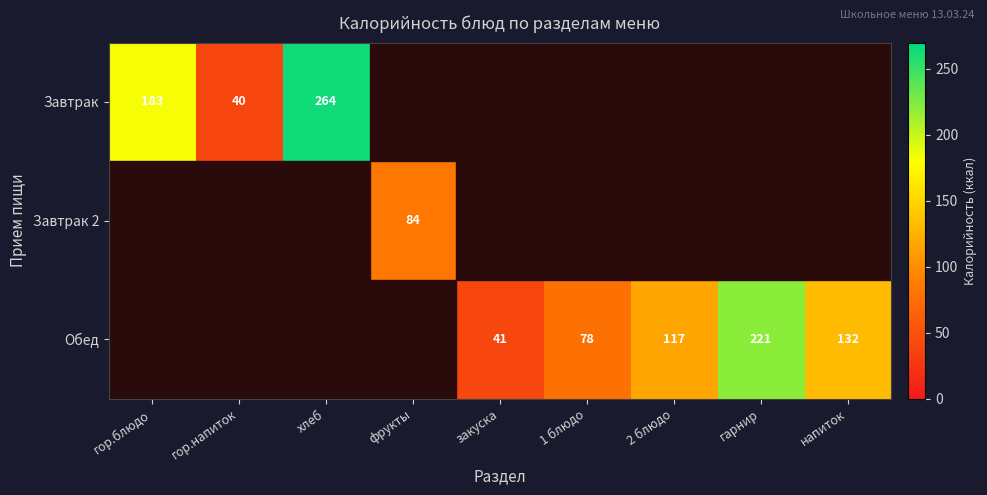

At how many categories does at least one series exceed 165?

3